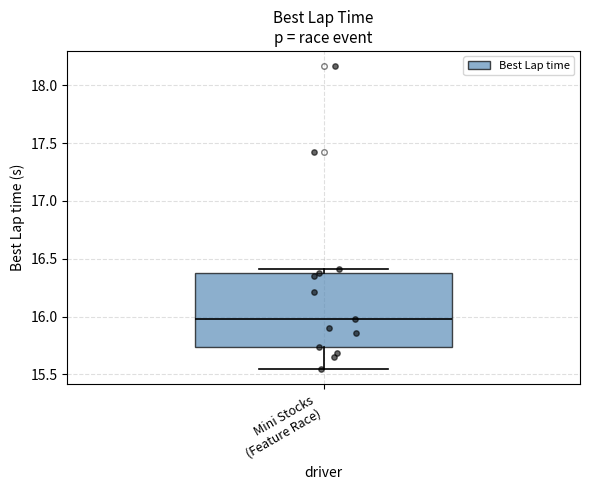

Transcribe this box plot: give where the median line is, the range the box spans, and where the two whiskers end, as read against the y-axis. The values are not printed on the chart, so give them approximately, as read against the axis.

median 16.00, box 15.75 to 16.40, whiskers 15.55 to 16.40 (just above the box's upper edge)